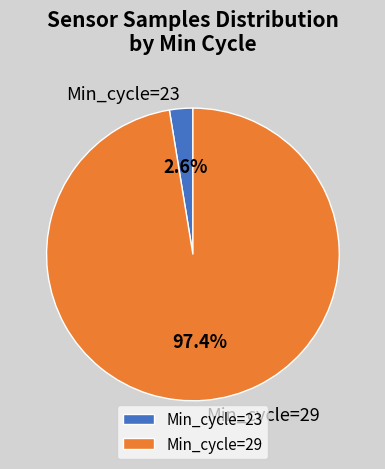

Between Min_cycle=23 and Min_cycle=29, which is larger?

Min_cycle=29